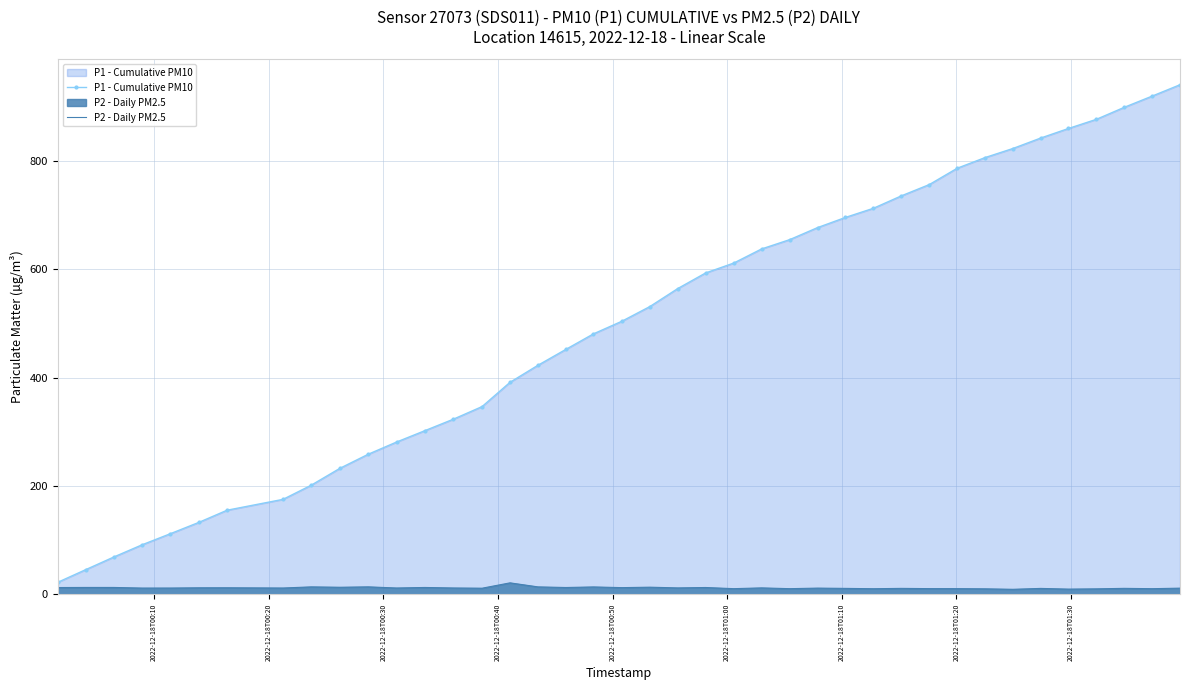

What is the greatest value displayed?

940.8